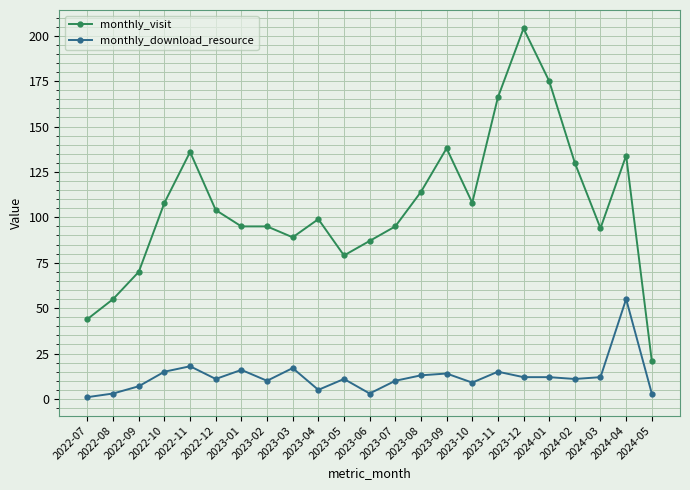

Which series has the largest range (max minus min)?

monthly_visit